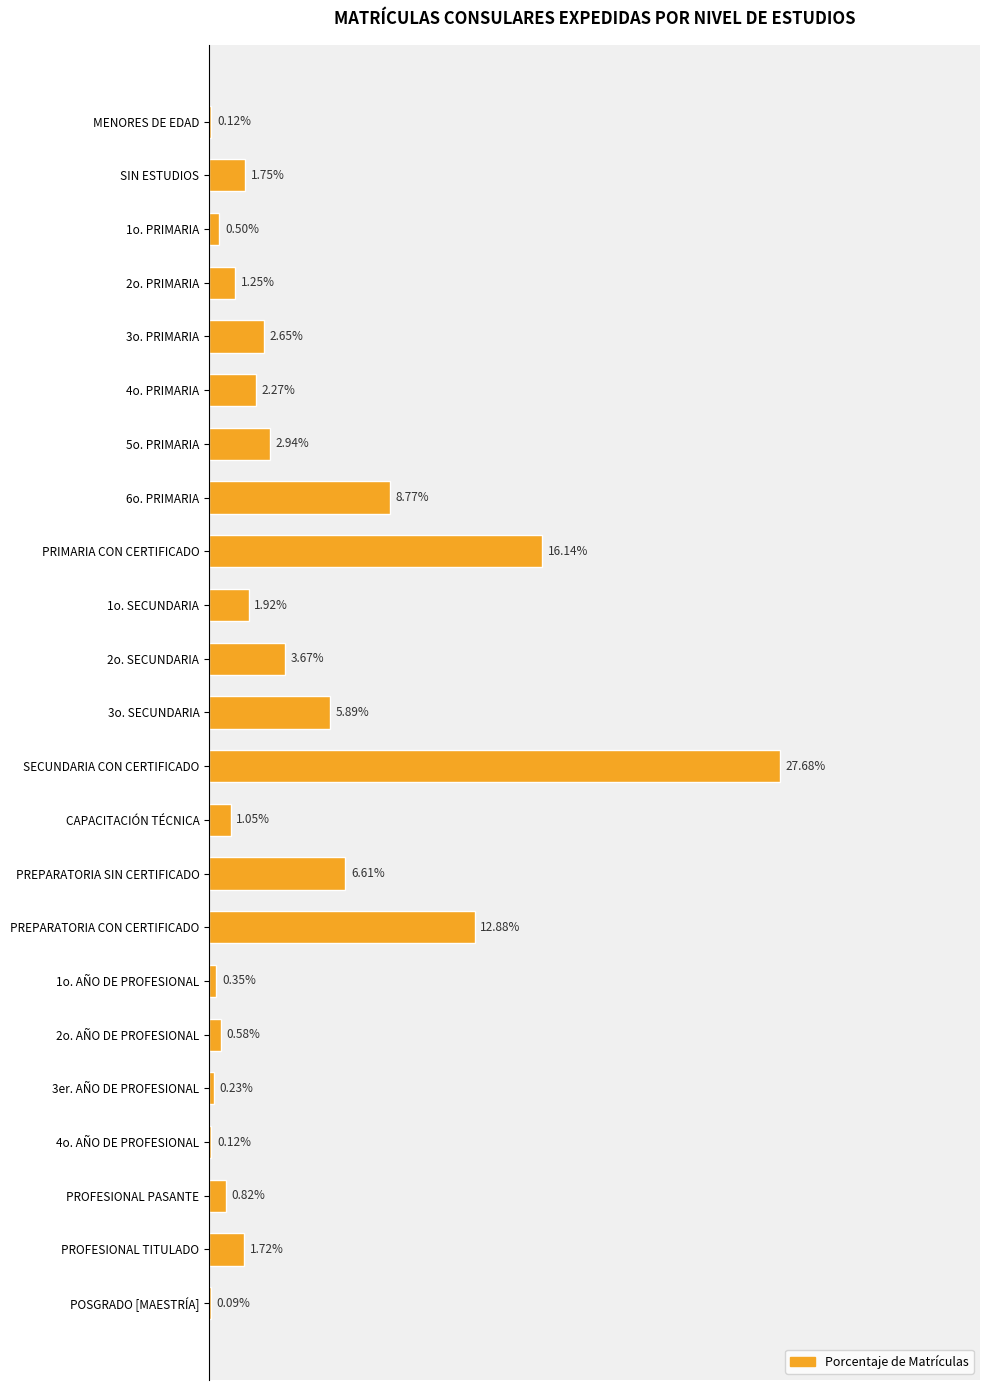

Are the bars grouped side by side (vs. stacked)?

No